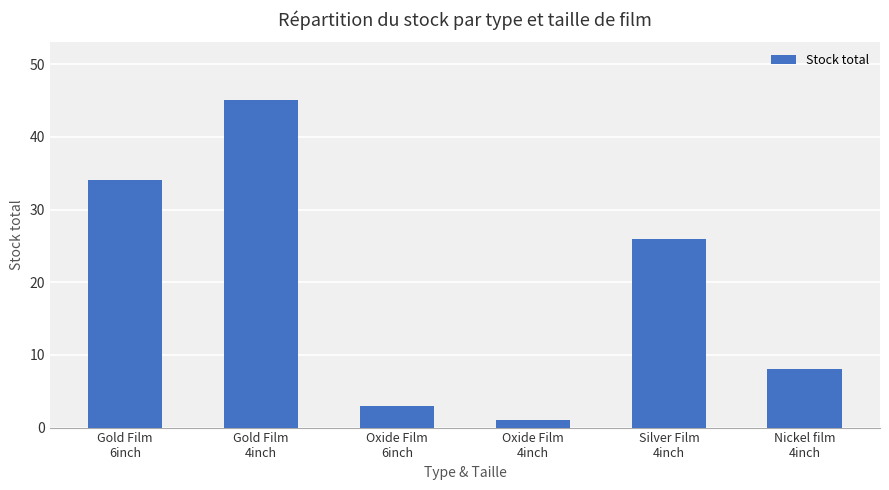

The value at Silver Film
4inch is 26. True or false?

True